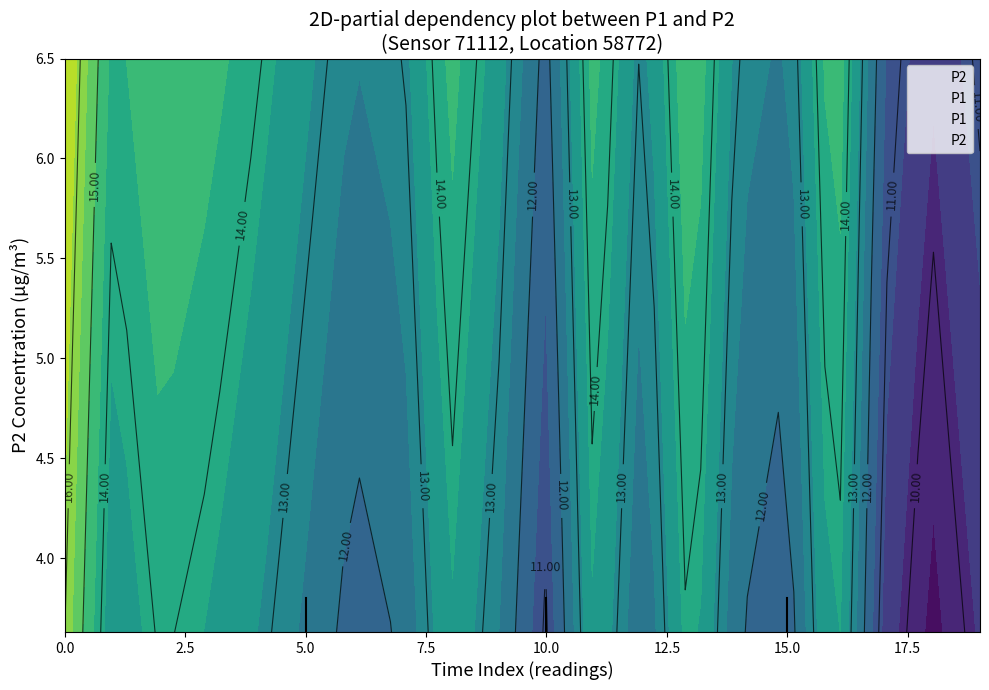

True or false: P2 and P1 intersect in this chart.

False